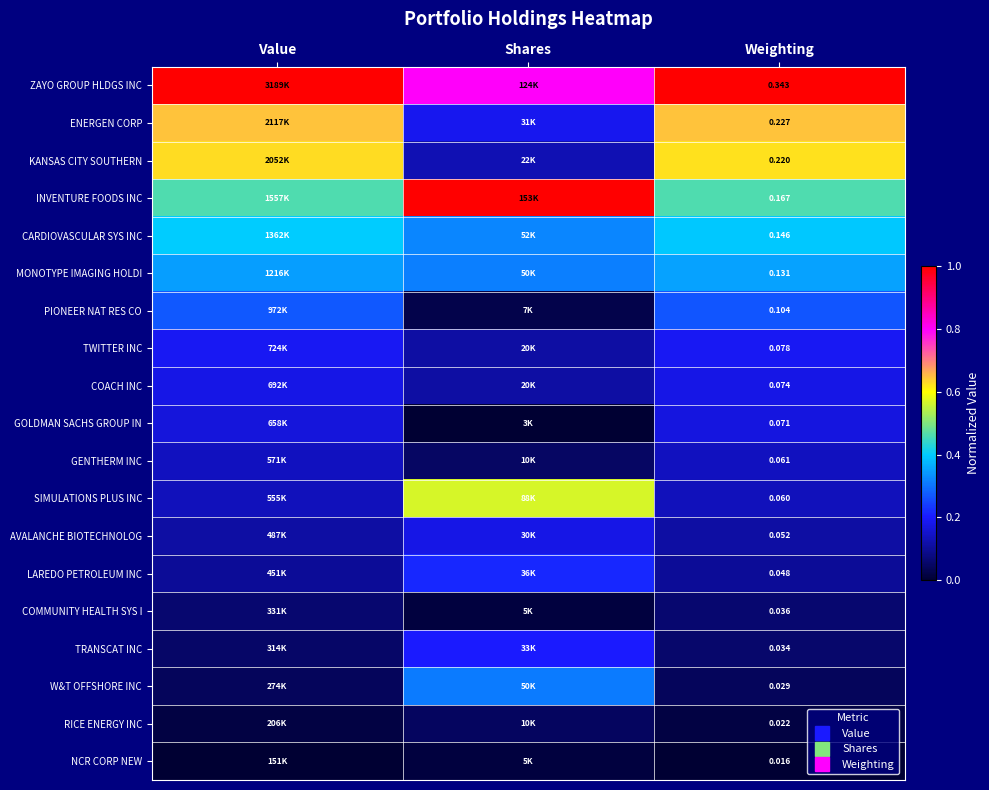

Between Weighting and Shares, which is larger?

Weighting